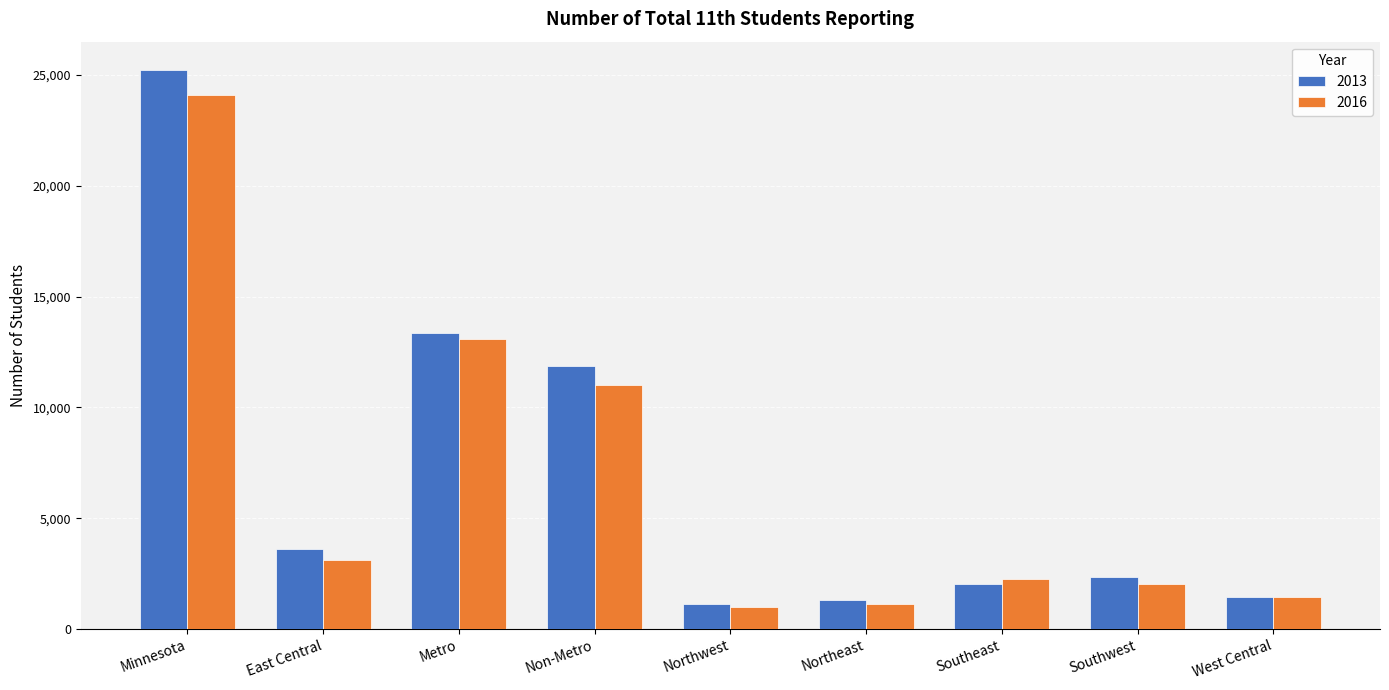

How many values in the 2013 series are below 2354?

4